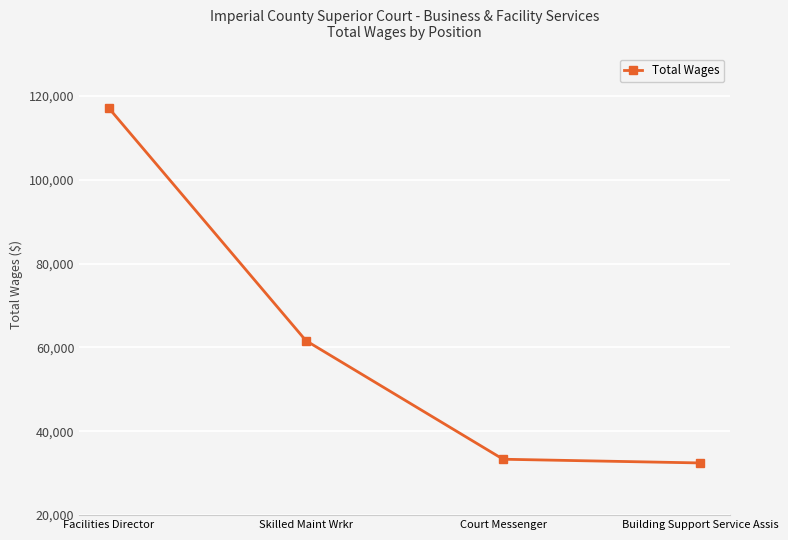

What value does the data have at Building Support Service Assis?

32446